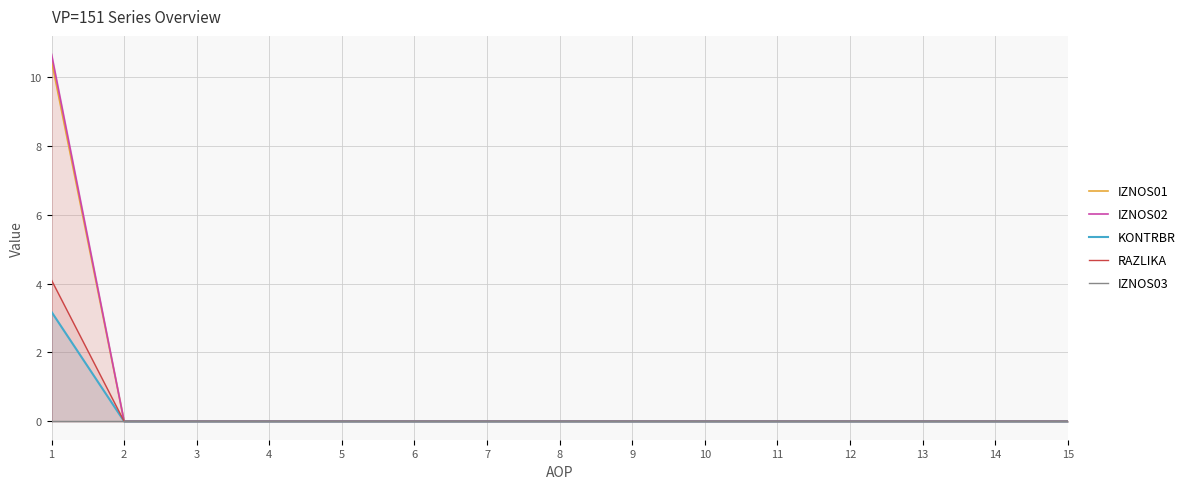

At which category is the sum across all series the highest?

1